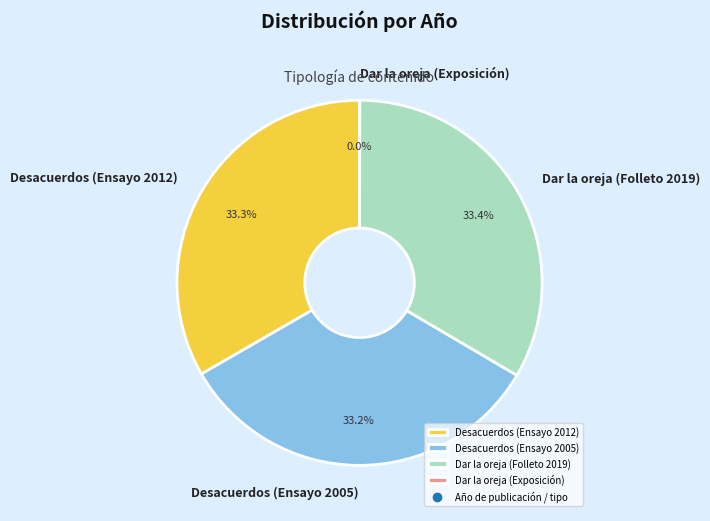

To the nearest percent, what portion does Dar la oreja (Folleto 2019) represent?

33%